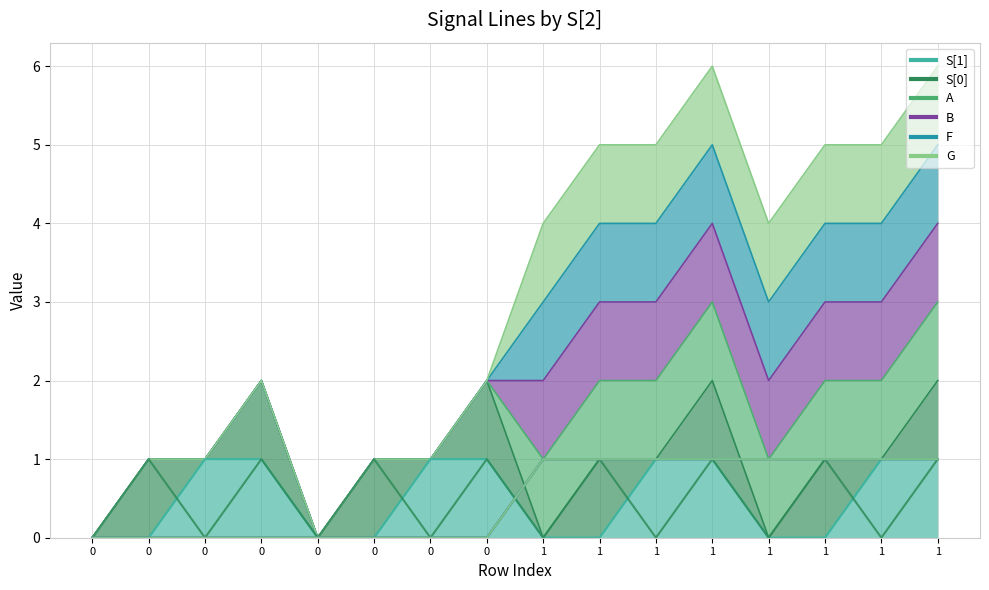

Which series has the largest total across all categories?

S[1]